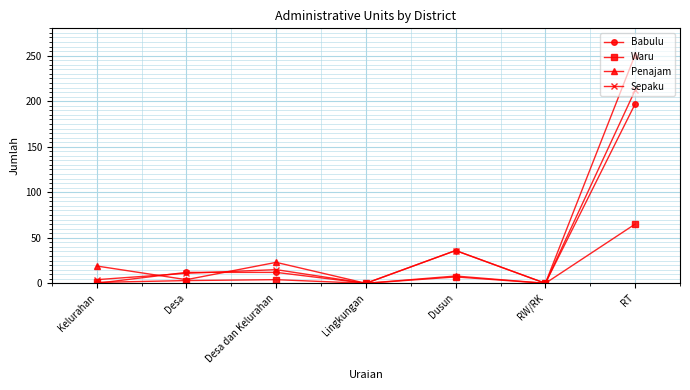

Does the chart display data point markers on the line(s)?

Yes